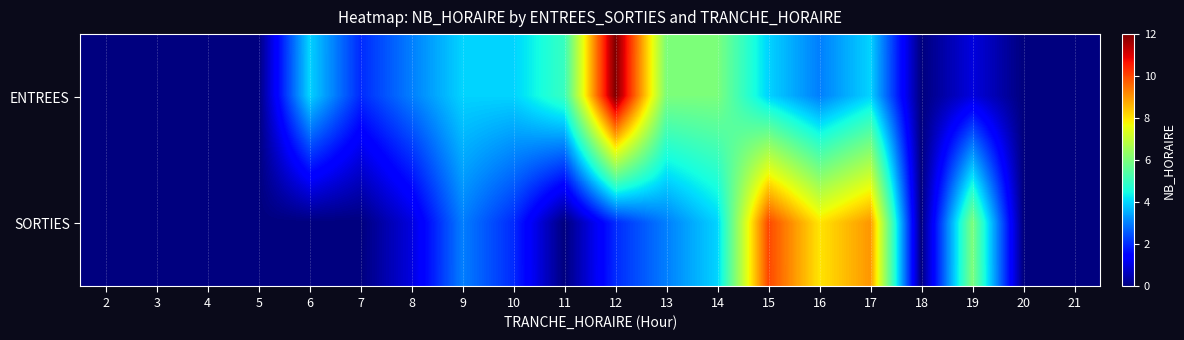

Rank the series by their maximum value, from highest to lowest.

ENTREES, SORTIES